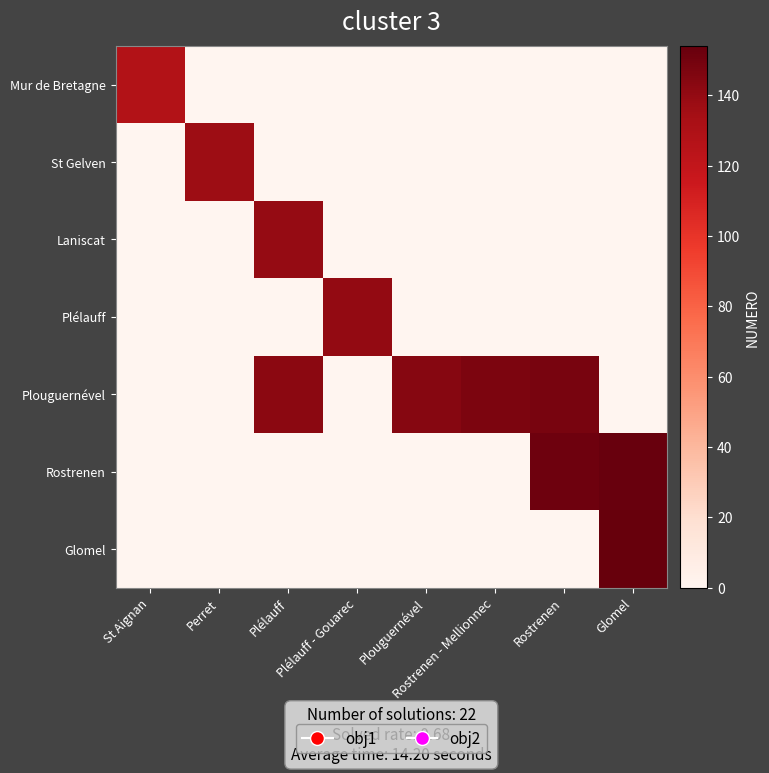

Reading left to right, what are all the values shown in this chart?

Mur de Bretagne: St Aignan=128	Perret=0	Plélauff=0	Plélauff - Gouarec=0	Plouguernével=0	Rostrenen - Mellionnec=0	Rostrenen=0	Glomel=0
St Gelven: St Aignan=0	Perret=137	Plélauff=0	Plélauff - Gouarec=0	Plouguernével=0	Rostrenen - Mellionnec=0	Rostrenen=0	Glomel=0
Laniscat: St Aignan=0	Perret=0	Plélauff=139	Plélauff - Gouarec=0	Plouguernével=0	Rostrenen - Mellionnec=0	Rostrenen=0	Glomel=0
Plélauff: St Aignan=0	Perret=0	Plélauff=0	Plélauff - Gouarec=140	Plouguernével=0	Rostrenen - Mellionnec=0	Rostrenen=0	Glomel=0
Plouguernével: St Aignan=0	Perret=0	Plélauff=142	Plélauff - Gouarec=0	Plouguernével=144	Rostrenen - Mellionnec=147	Rostrenen=148	Glomel=0
Rostrenen: St Aignan=0	Perret=0	Plélauff=0	Plélauff - Gouarec=0	Plouguernével=0	Rostrenen - Mellionnec=0	Rostrenen=151	Glomel=153
Glomel: St Aignan=0	Perret=0	Plélauff=0	Plélauff - Gouarec=0	Plouguernével=0	Rostrenen - Mellionnec=0	Rostrenen=0	Glomel=154